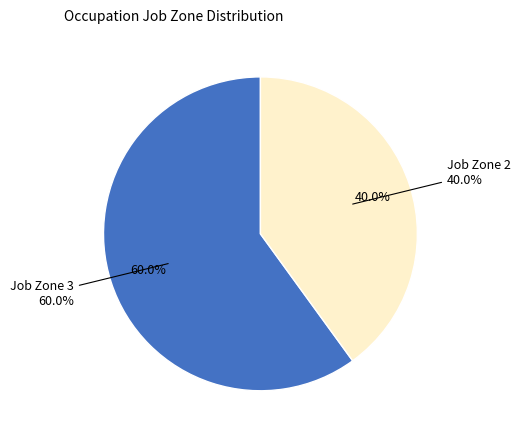

True or false: Job Zone 2 accounts for 30% of the total.

False